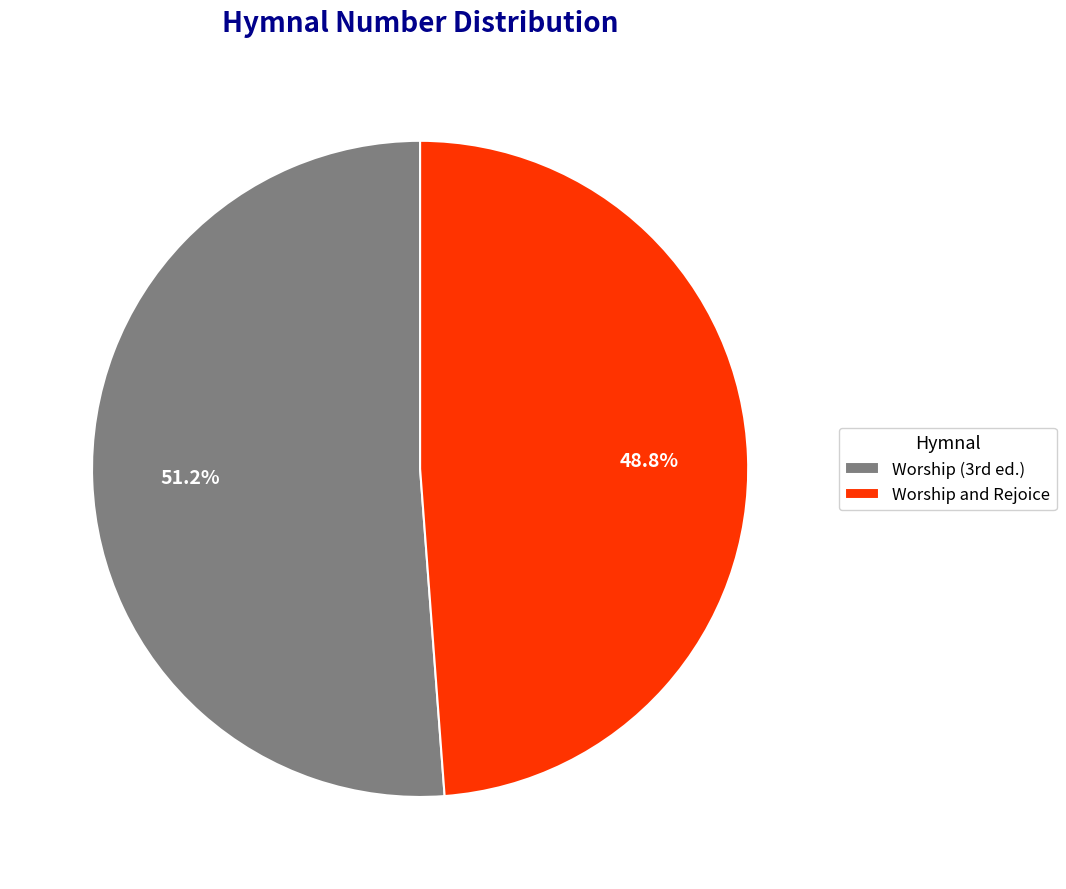

The Worship and Rejoice slice represents 55% of the pie. True or false?

False